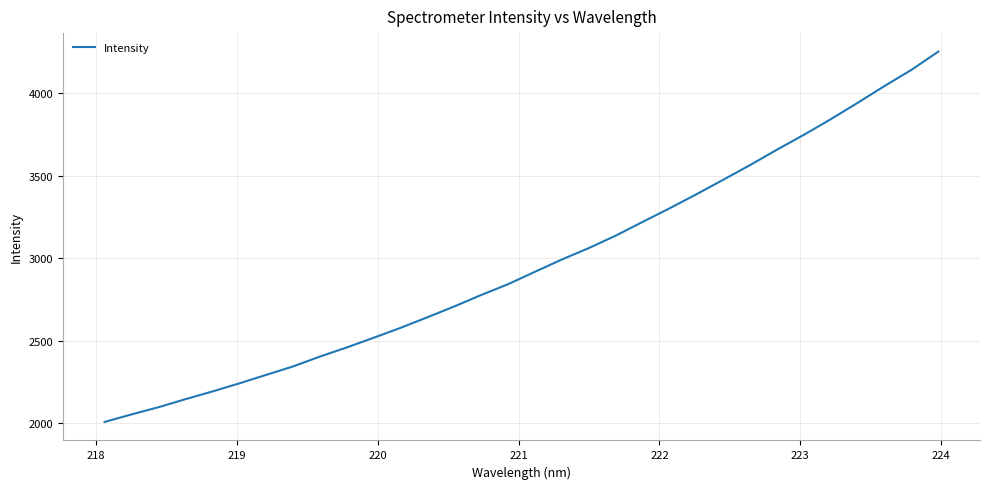

How many lines are shown in the chart?

1